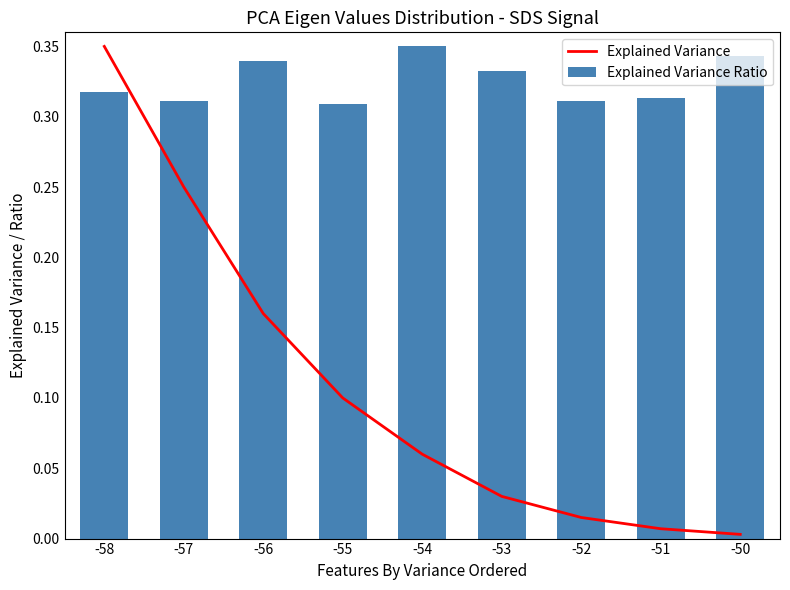

What is the difference between the second highest and second lowest values in the Explained Variance series?

0.2